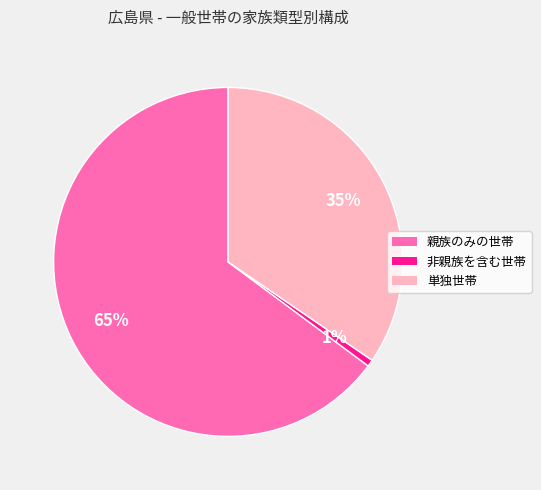

To the nearest percent, what is the difference between the 非親族を含む世帯 and 単独世帯 slice percentages?

34%